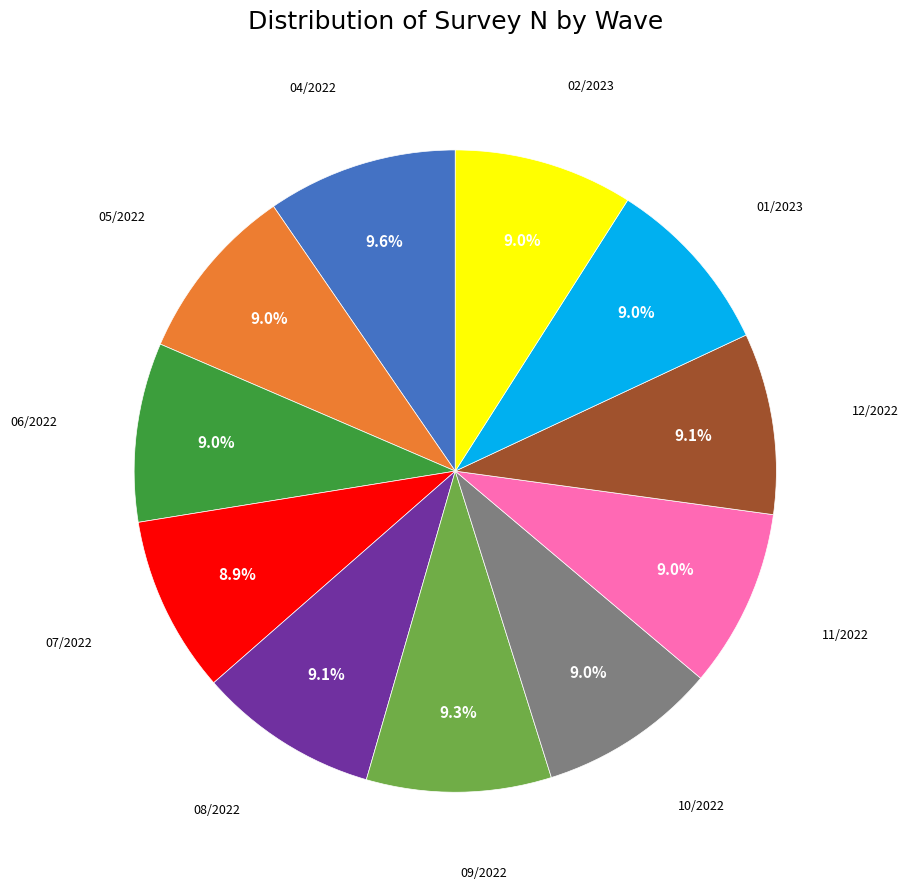

Is there a majority slice in this chart?

No